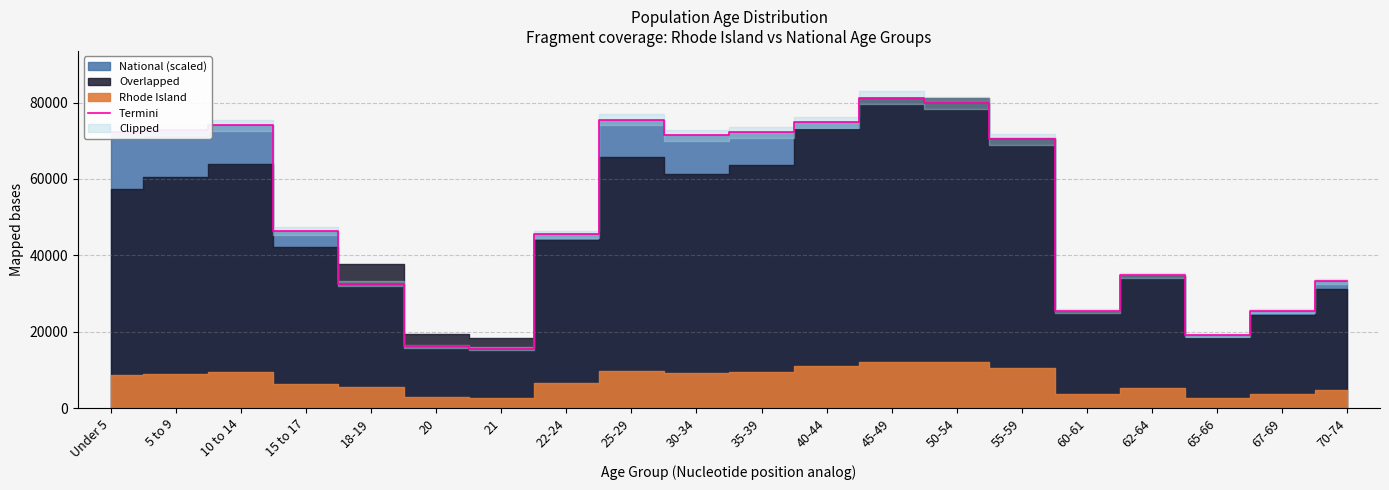

What is the ratio of the value at 35-39 to the value at 67-69?

2.8